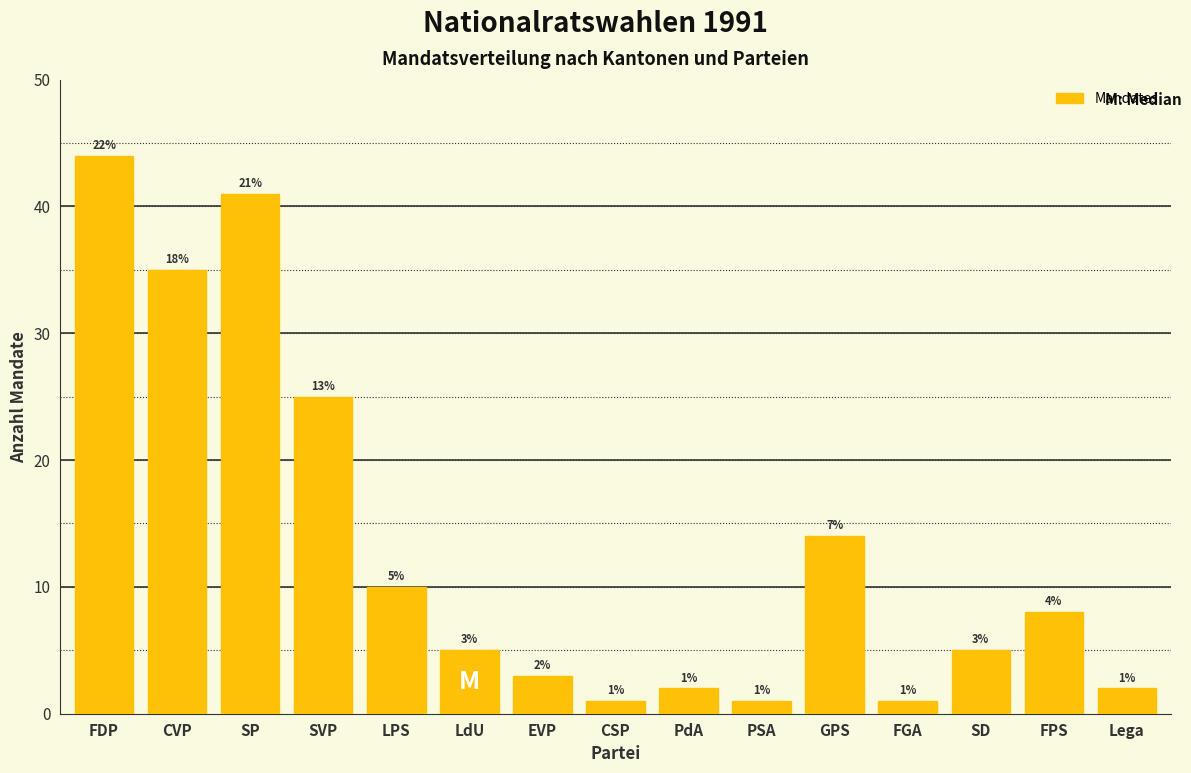

Reading left to right, extract all data points from this chart.

44	35	41	25	10	5	3	1	2	1	14	1	5	8	2